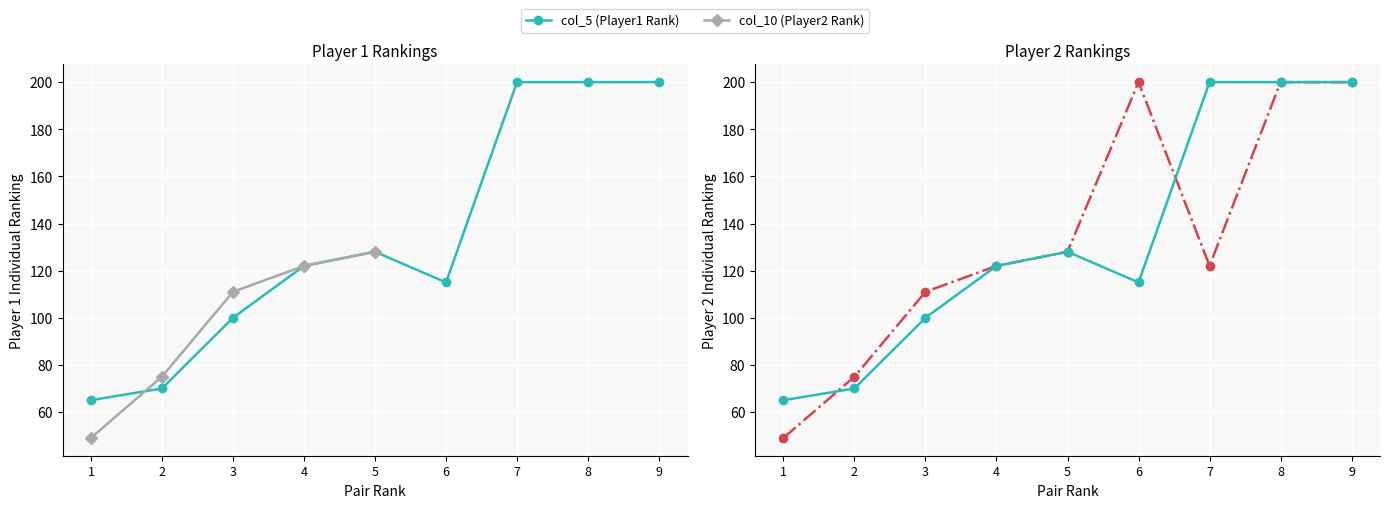

Rank the series by their maximum value, from lowest to highest.

col_5 (Player1 Rank), col_10 (Player2 Rank)